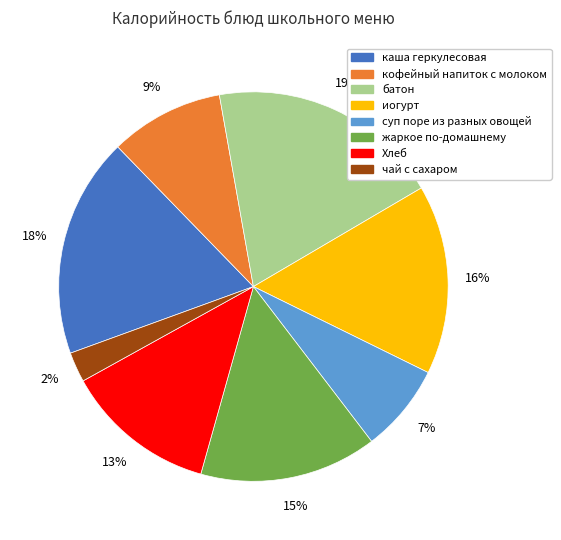

Which has a higher value, жаркое по-домашнему or батон?

батон